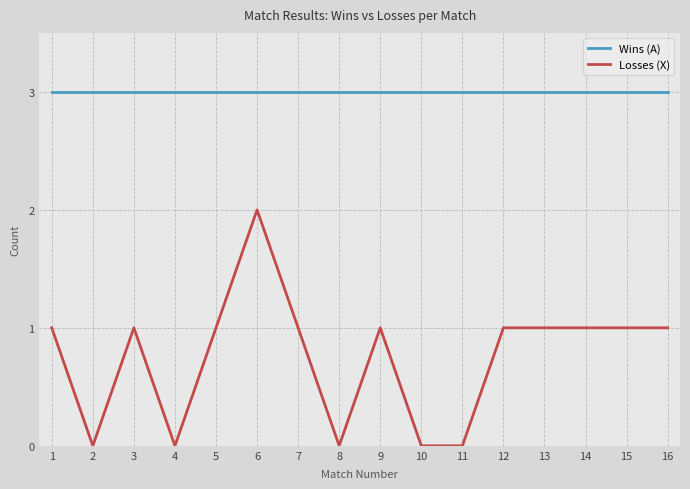

What is the sum of all Losses (X) values?

12